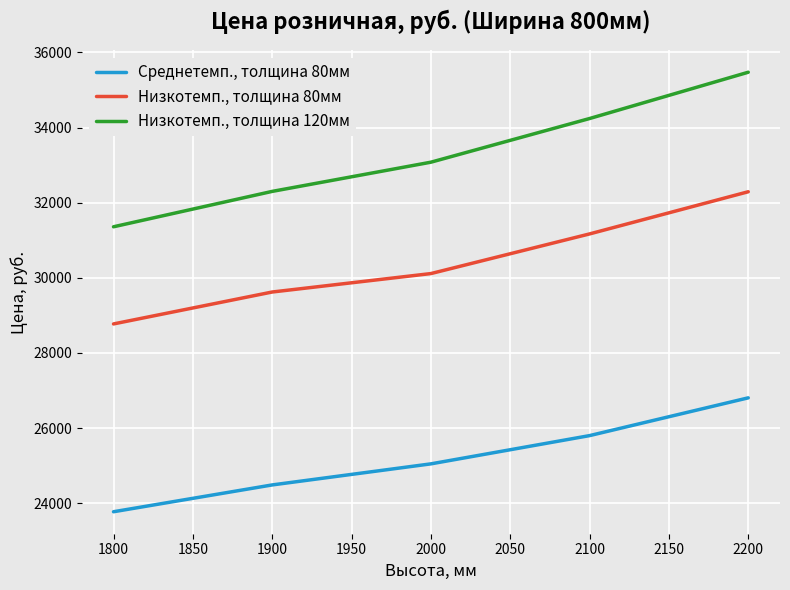

List the labels in order of Низкотемп., толщина 80мм value, largest first.

2200, 2100, 2000, 1900, 1800